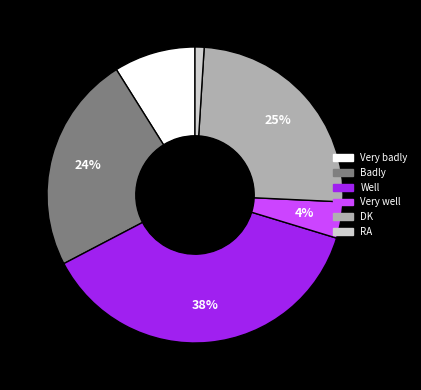

To the nearest percent, what is the difference between the largest and smallest slice percentages?

37%